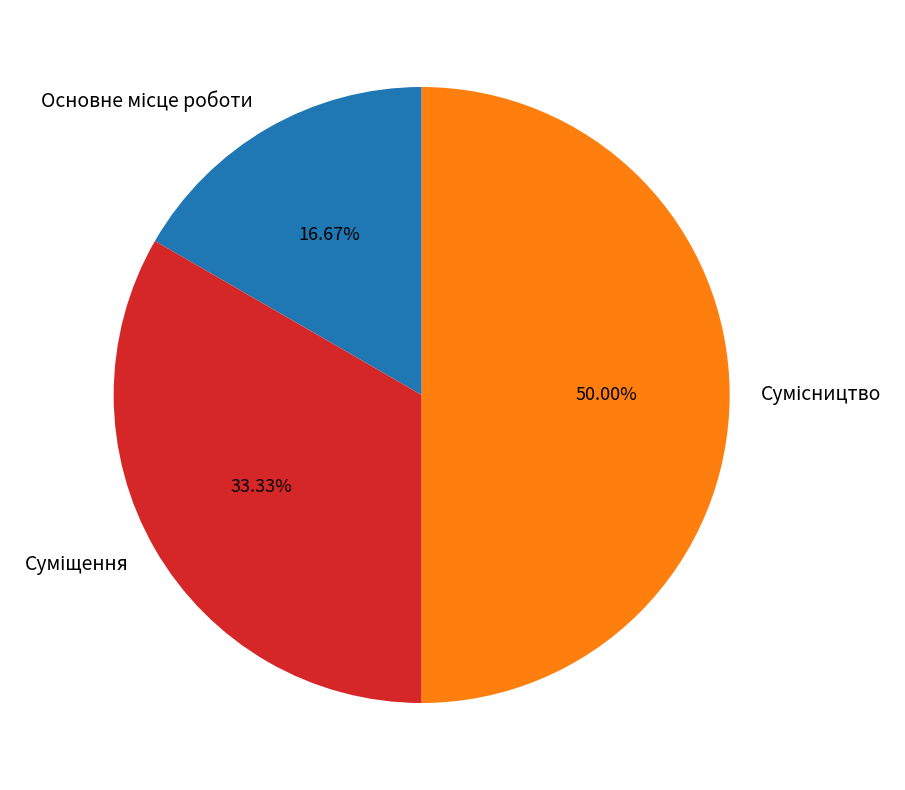

What percentage is the Сумісництво slice, to the nearest percent?

50%